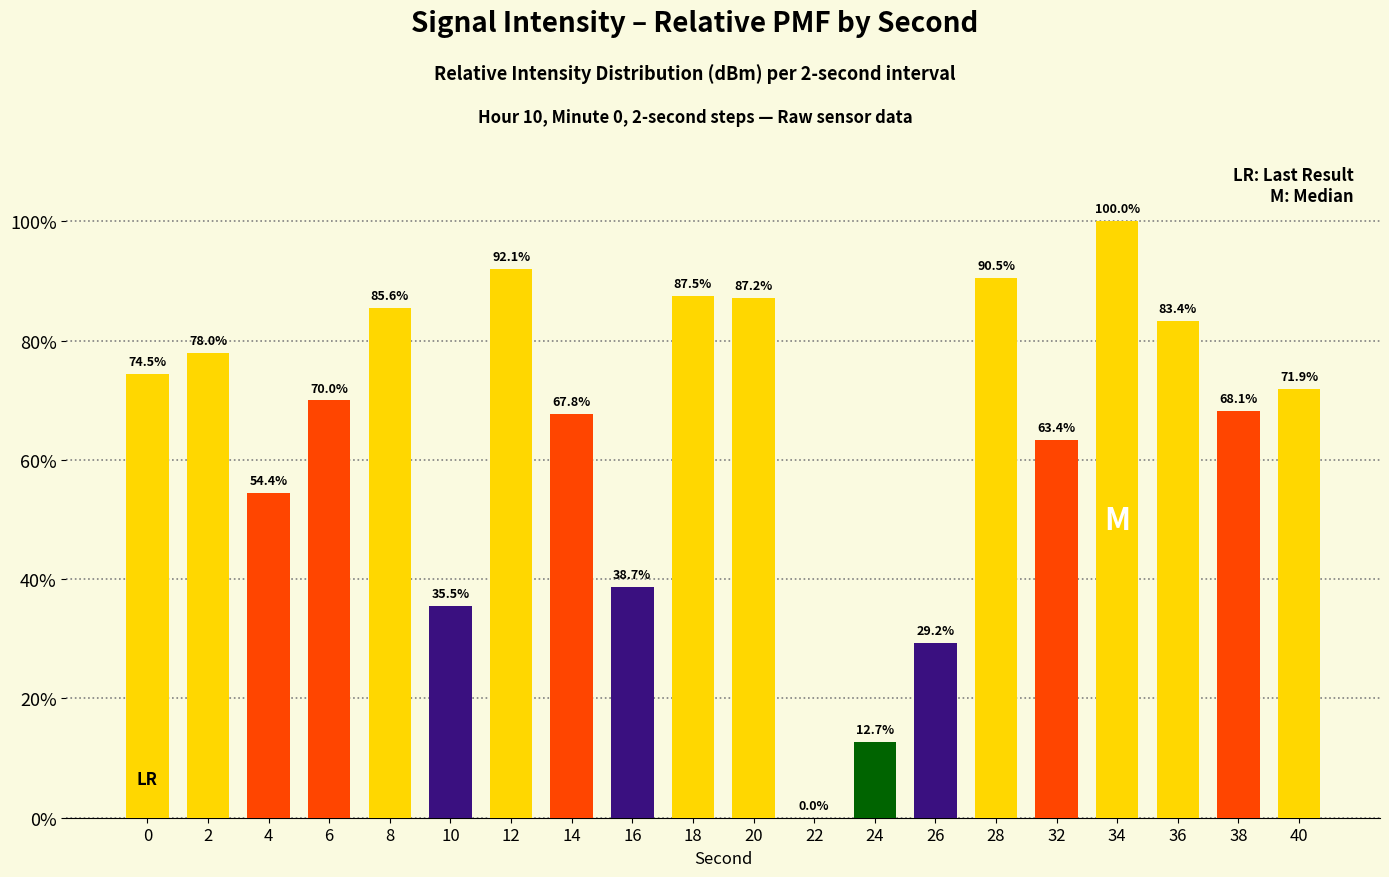

Reading left to right, extract all data points from this chart.

0=74.5	2=78.0	4=54.4	6=70.0	8=85.6	10=35.5	12=92.1	14=67.8	16=38.7	18=87.5	20=87.2	22=0.0	24=12.7	26=29.2	28=90.5	32=63.4	34=100.0	36=83.4	38=68.1	40=71.9